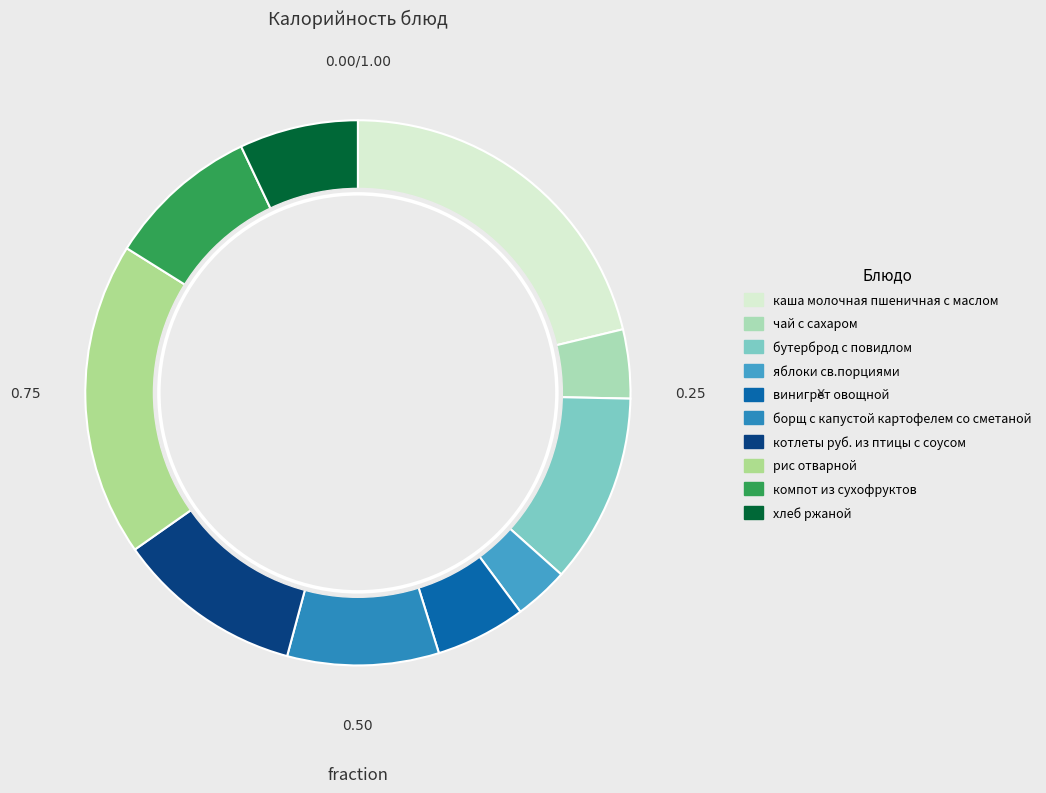

Combined, what portion of the pie is хлеб ржаной and рис отварной?

25.7%